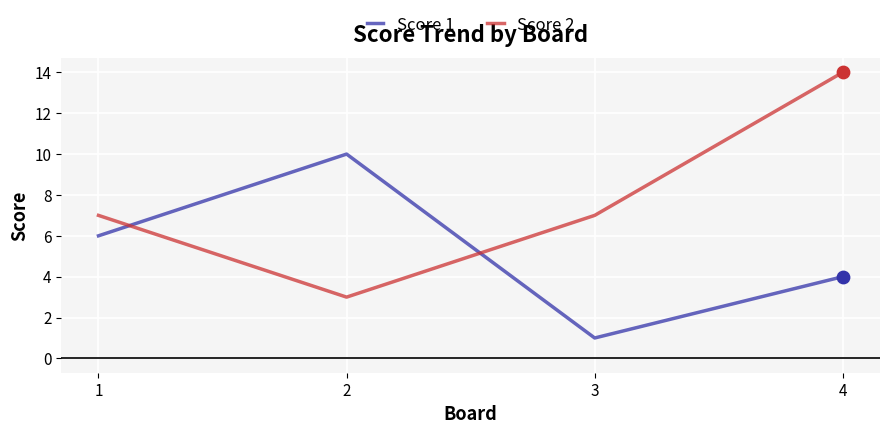

At which category is the sum across all series the highest?

4